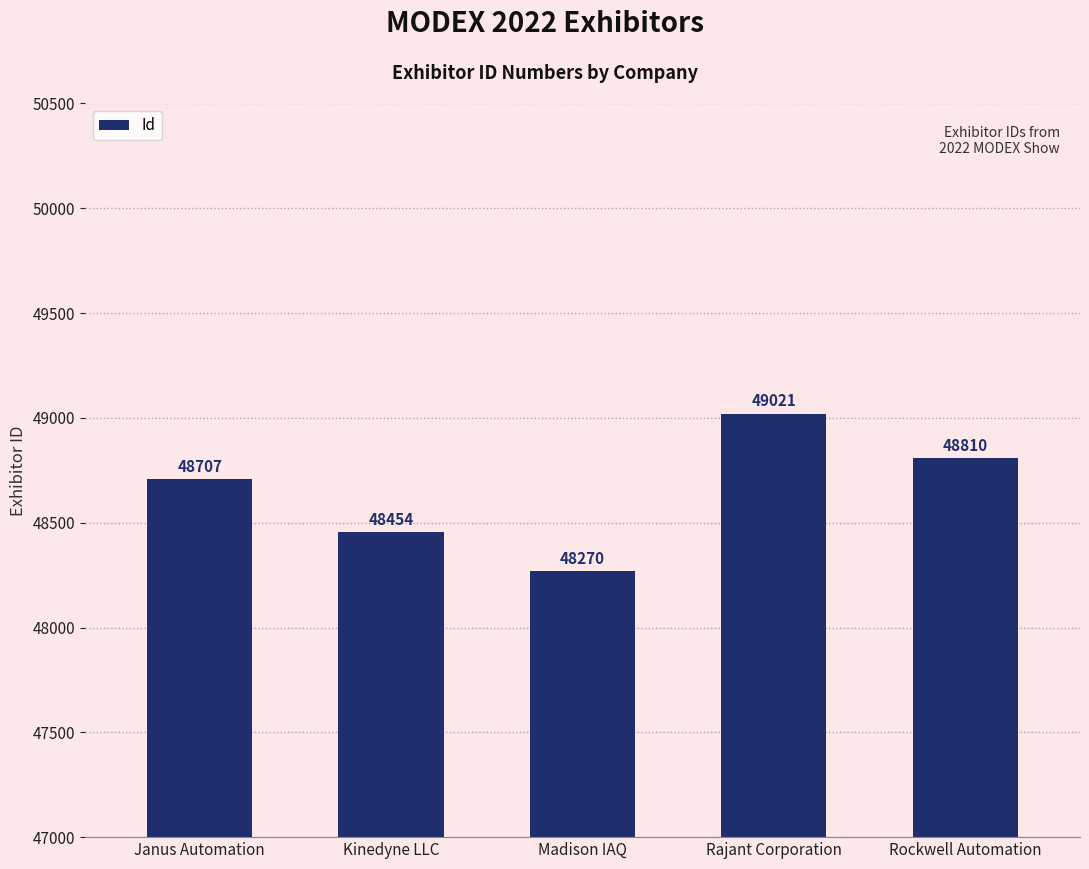

Where is the data nearest to the value 48645?

Janus Automation